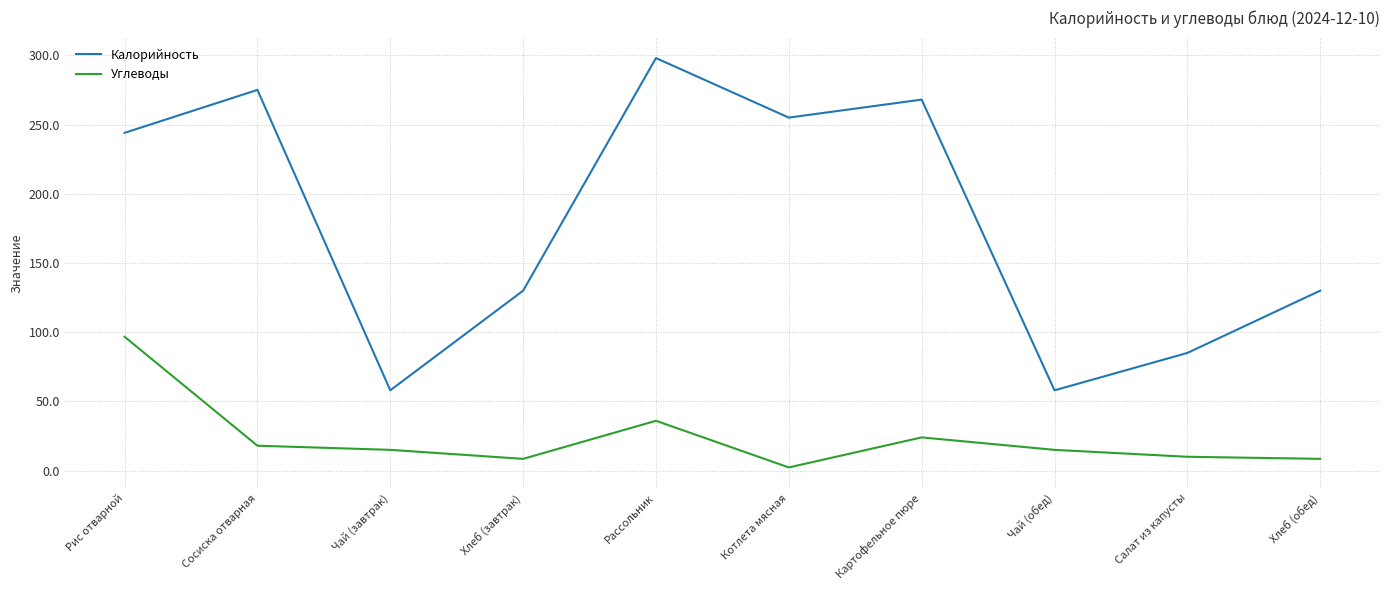

At which label is Углеводы closest to 49?

Рассольник